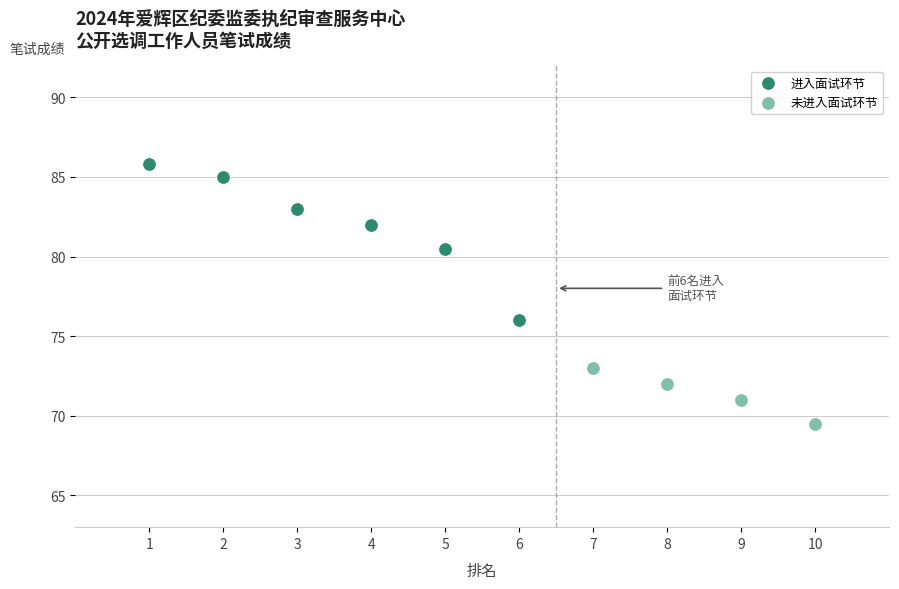

Which series has the widest spread of Y values?

进入面试环节